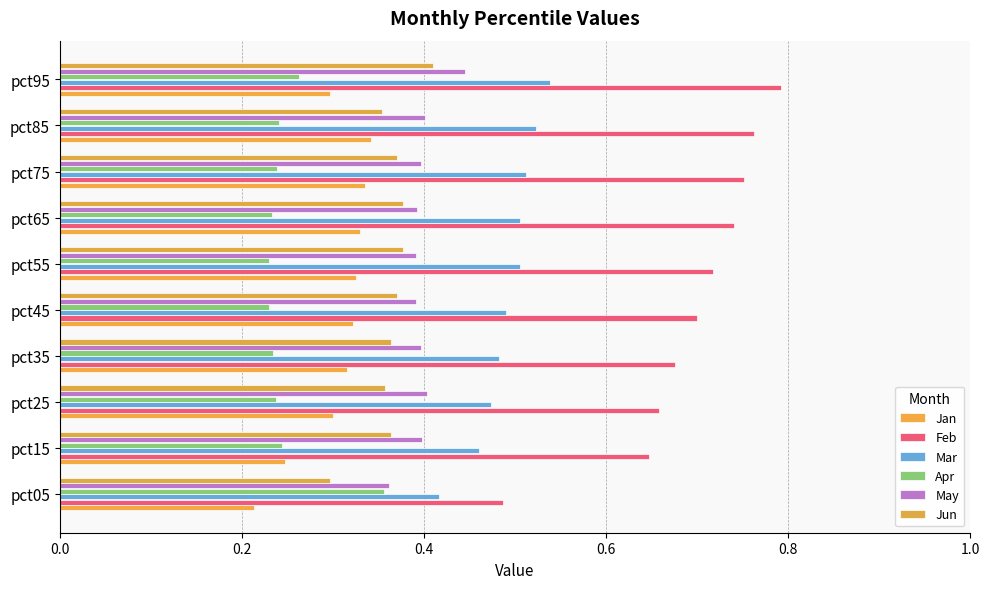

What are all the series names shown in the legend?

Jan, Feb, Mar, Apr, May, Jun